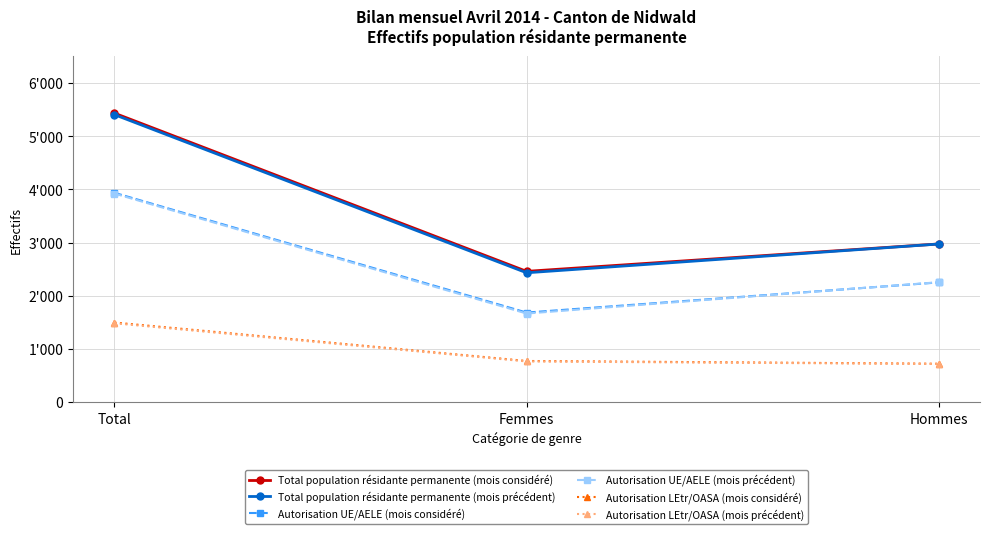

What are all the series names shown in the legend?

Total population résidante permanente (mois considéré), Total population résidante permanente (mois précédent), Autorisation UE/AELE (mois considéré), Autorisation UE/AELE (mois précédent), Autorisation LEtr/OASA (mois considéré), Autorisation LEtr/OASA (mois précédent)